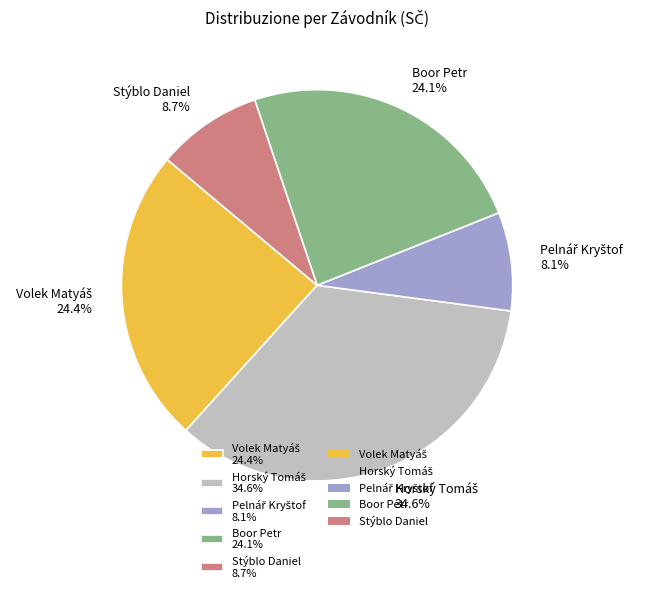

Does any single category account for the majority?

No